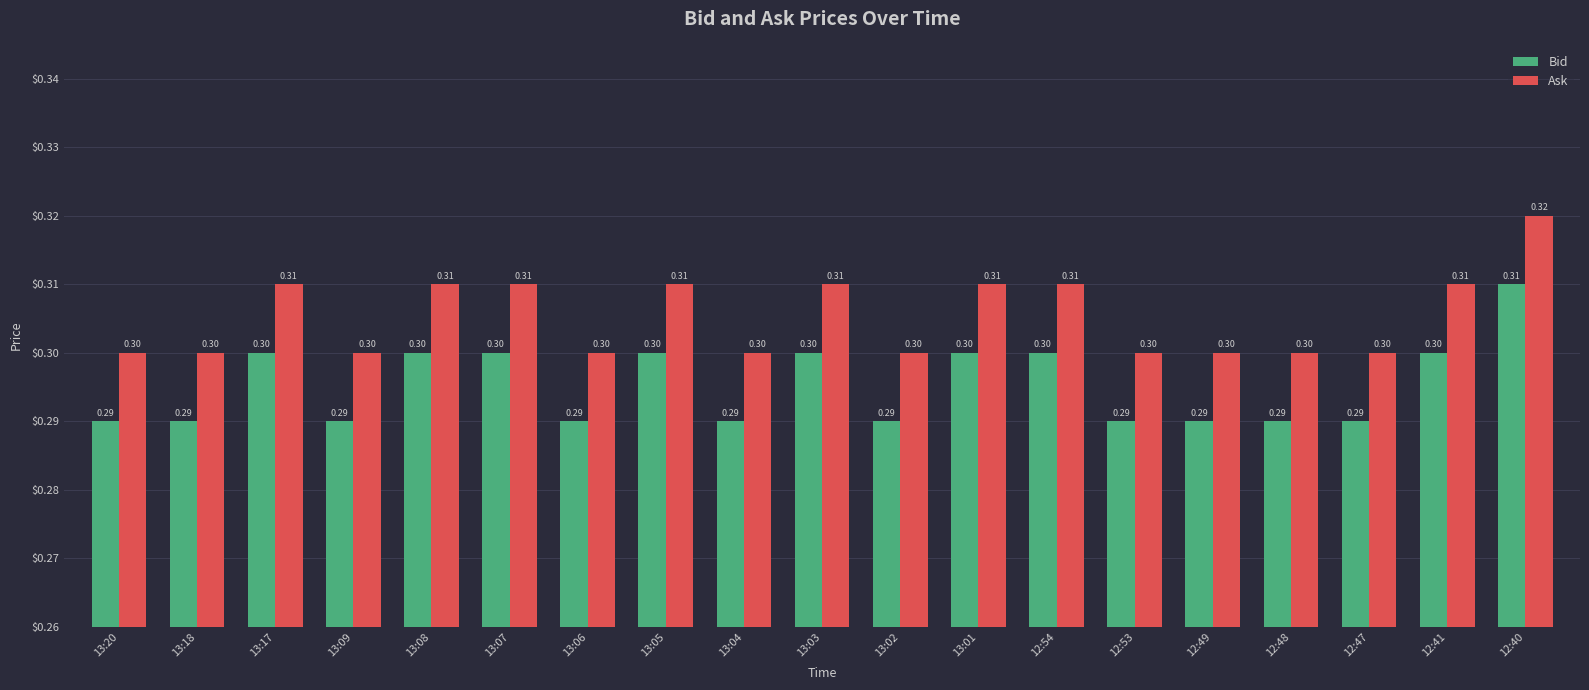

What is the maximum value for Bid?

0.3